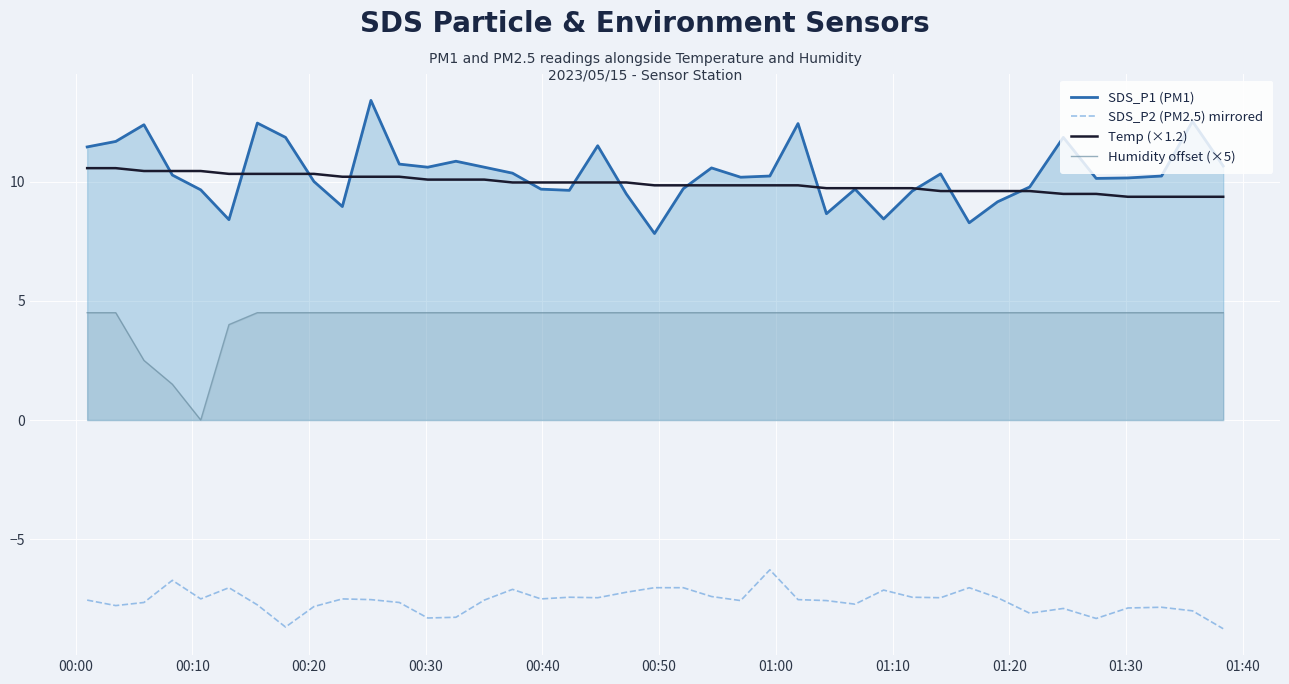

How many lines are shown in the chart?

4